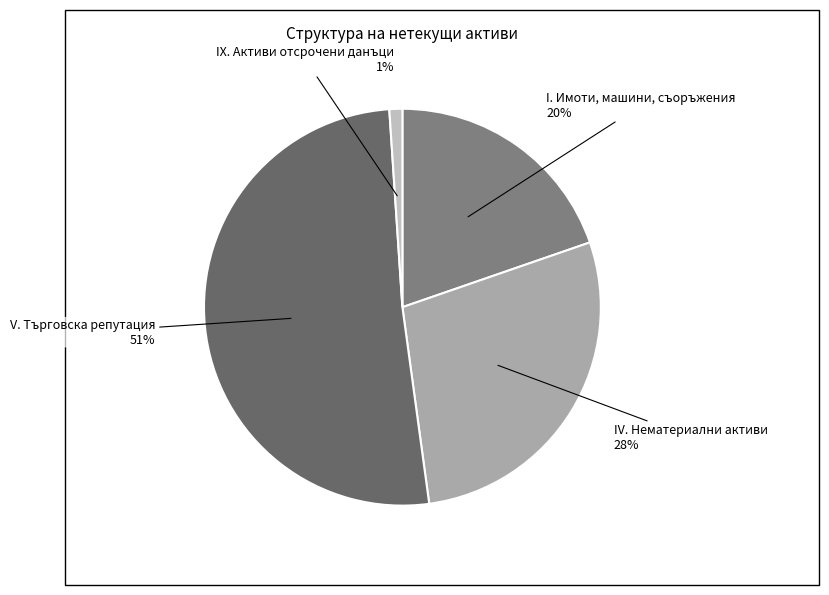

Combined, do IX. Активи отсрочени данъци and V. Търговска репутация account for over 50%?

Yes